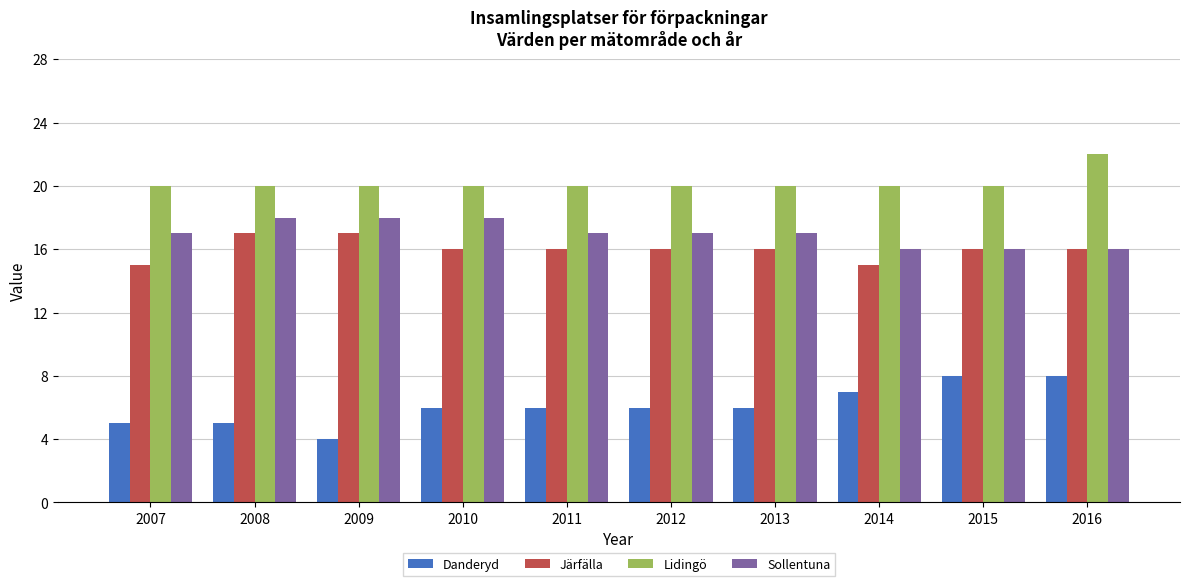

Count the number of data series in this chart.

4